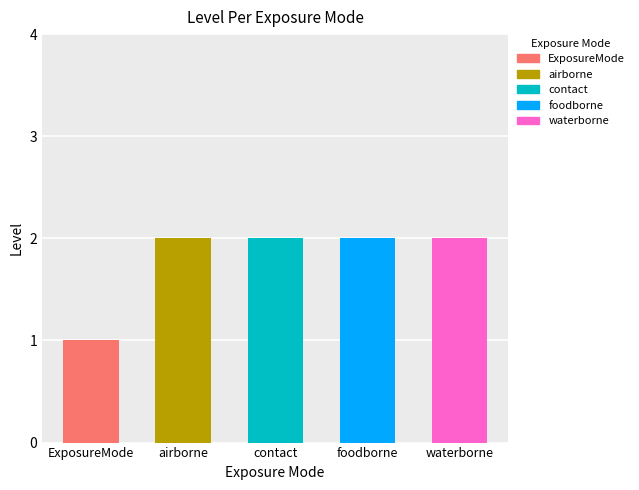

Reading left to right, extract all data points from this chart.

1	2	2	2	2